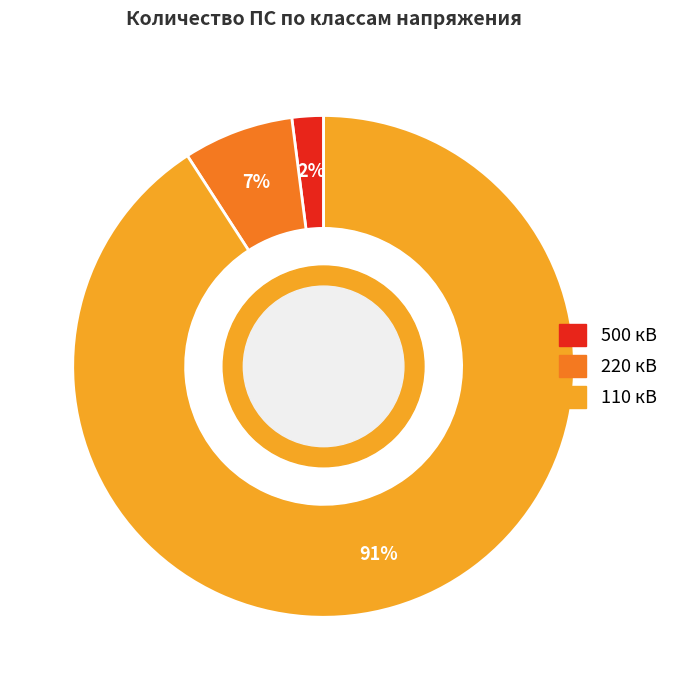

True or false: 500 кВ accounts for 2% of the total.

True